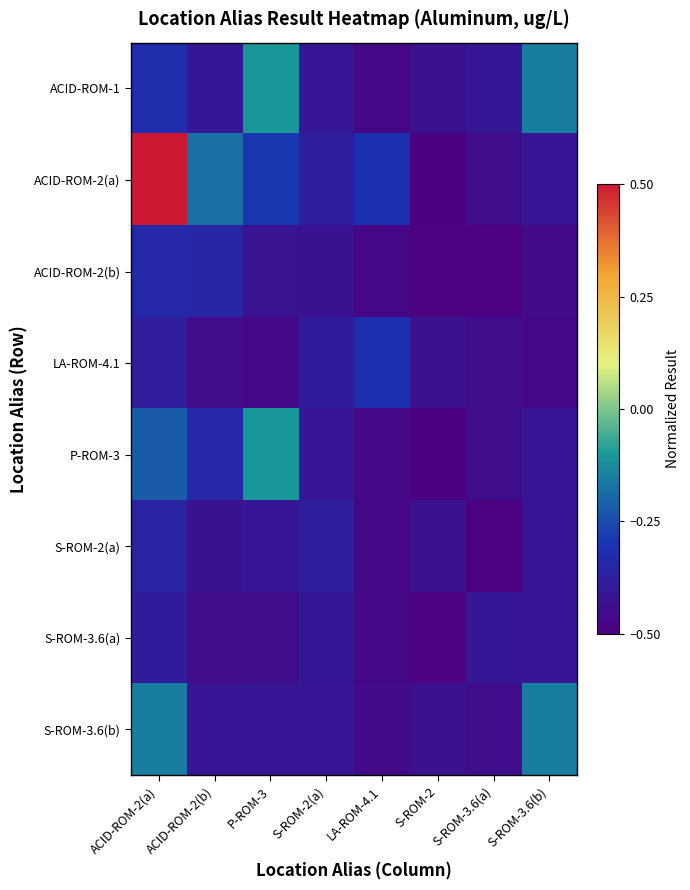

At how many categories does at least one series exceed 0?

1